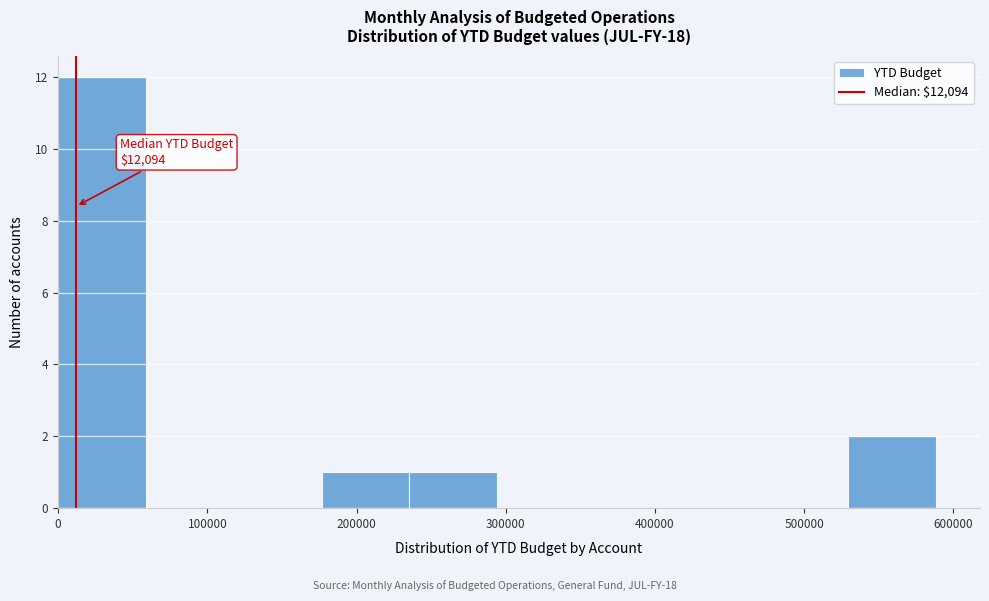

Over which range of the x-axis is the bar tallest?

0 to 60000